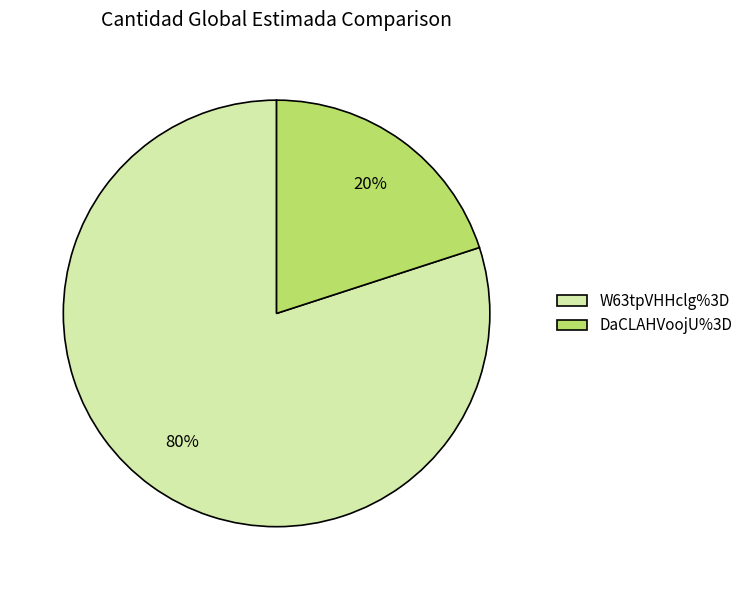

Is it true that DaCLAHVoojU%3D is 32% of the pie?

False